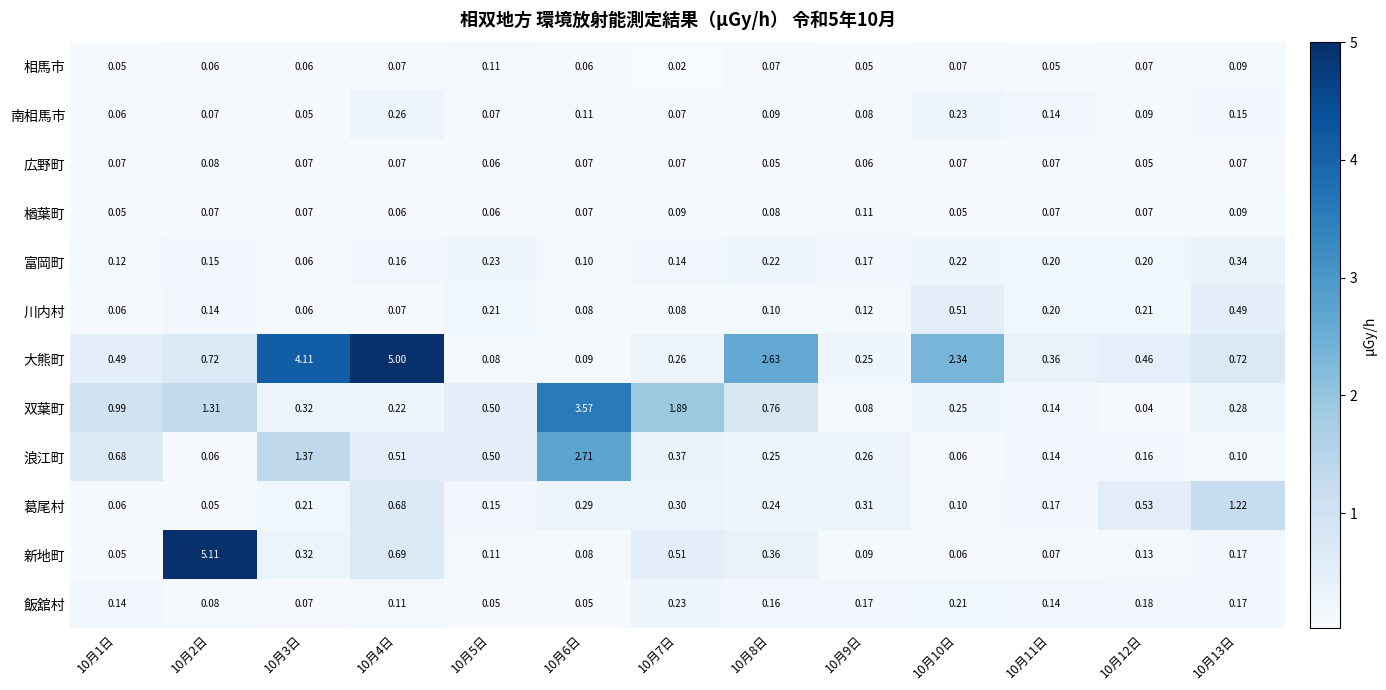

At how many categories does at least one series exceed 4?

3